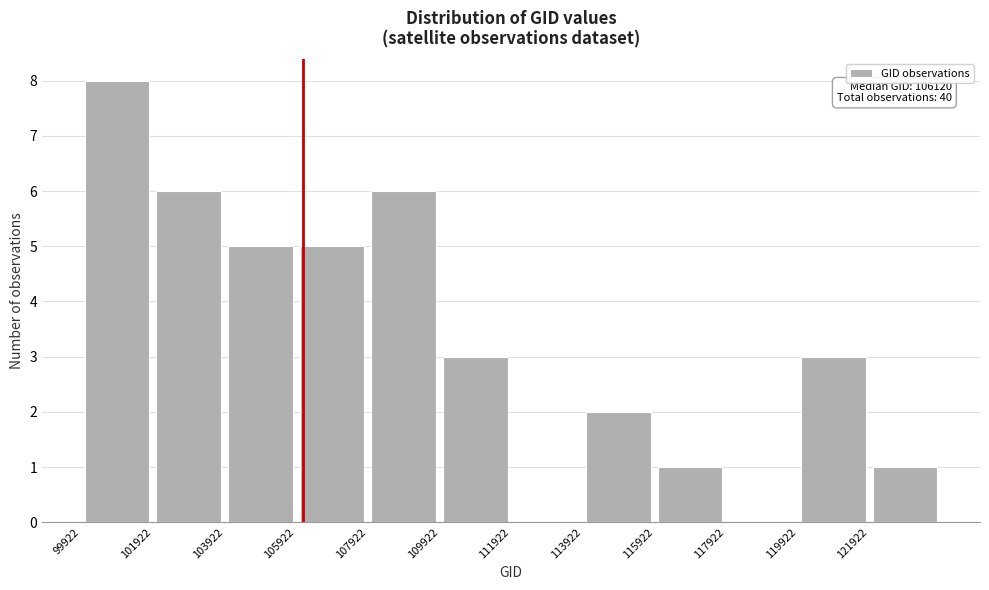

Over which range of the x-axis is the bar tallest?

100000 to 102000